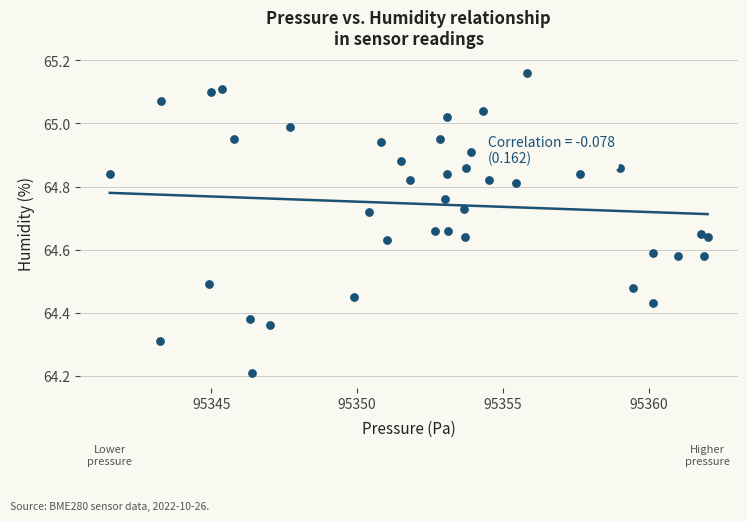

What Y value in the scatter plot is closest to 64?

64.2